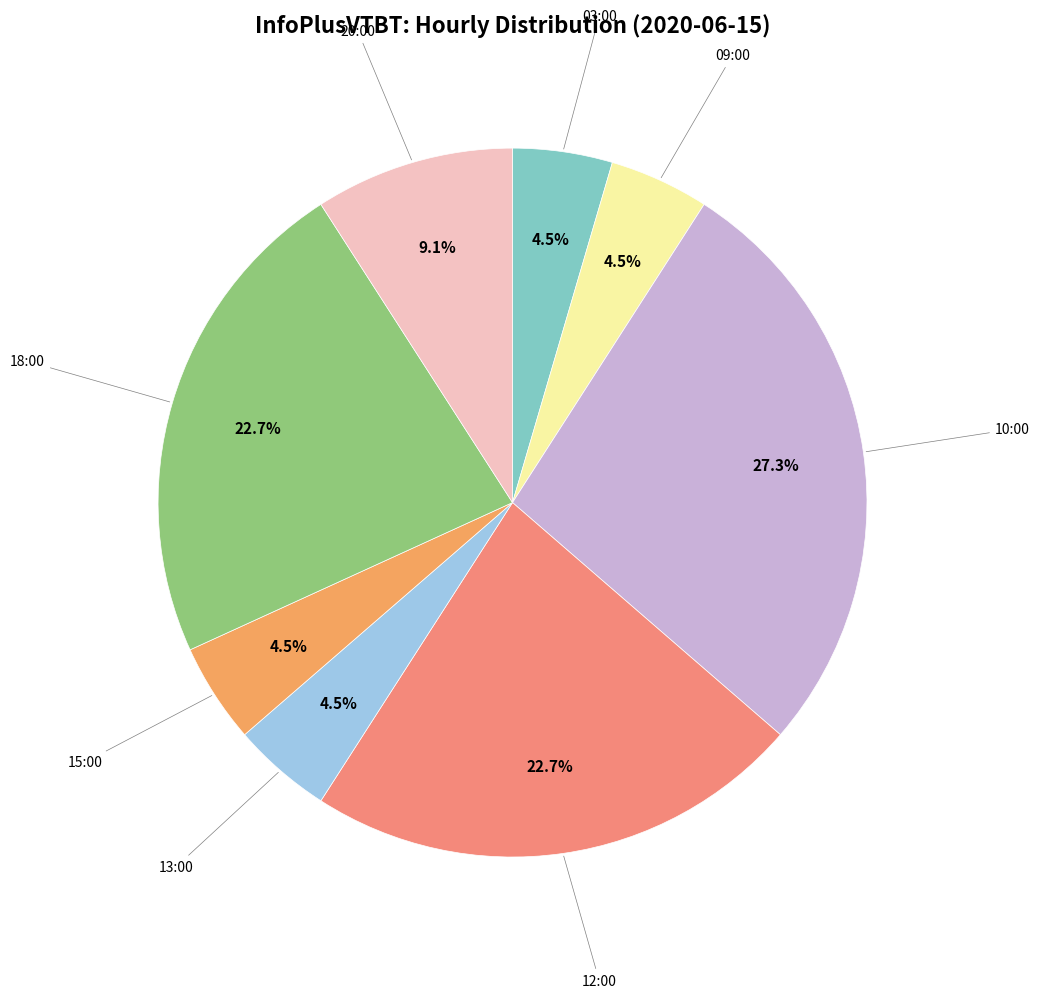

Count the number of slices in the pie.

8